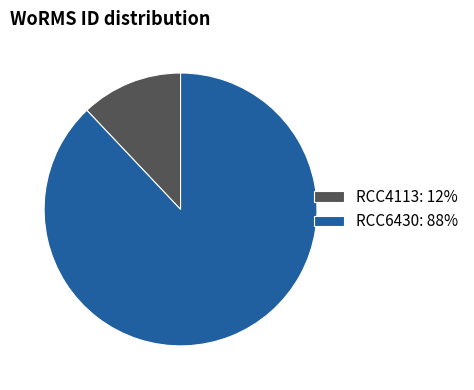

Does RCC4113 account for over 50% of the chart?

No